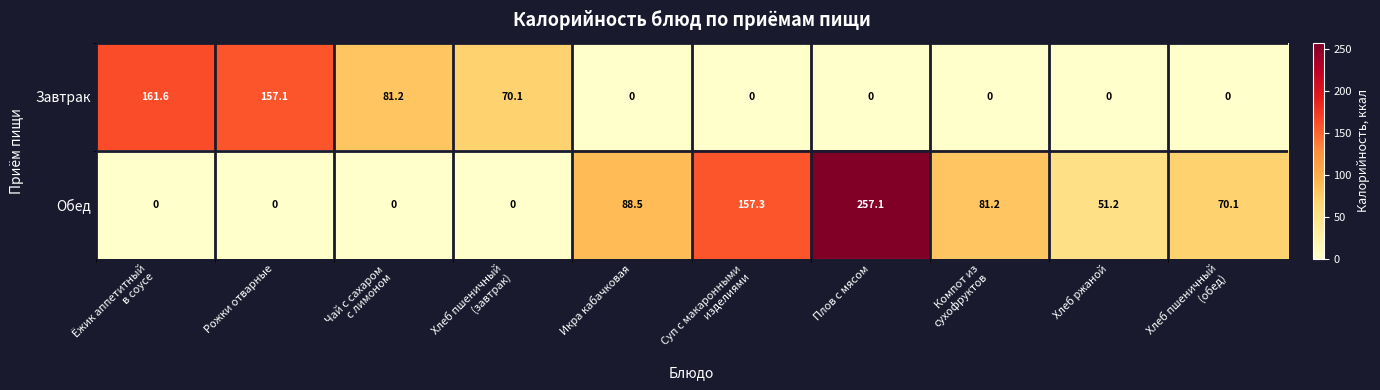

Reading right to left, transcribe all the data shown in this chart.

Завтрак: 0.0	0.0	0.0	0.0	0.0	0.0	70.1	81.2	157.1	161.6
Обед: 70.1	51.2	81.2	257.1	157.3	88.5	0.0	0.0	0.0	0.0